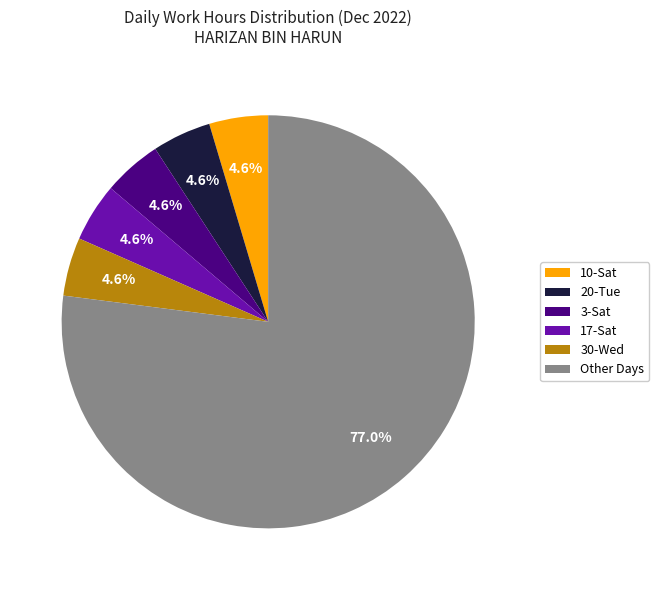

What is the ratio of the value at 30-Wed to the value at 17-Sat?

1.0